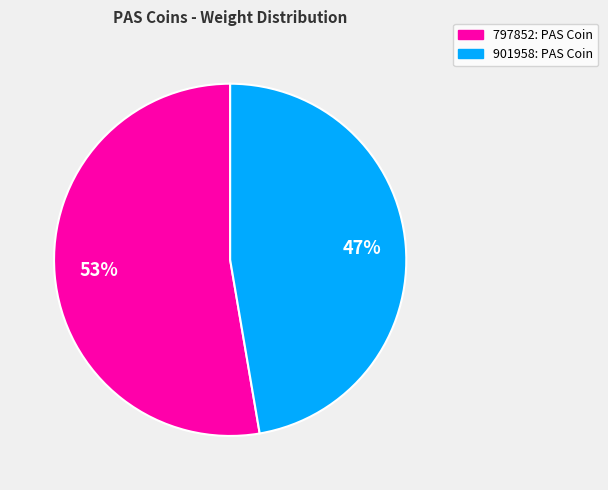

True or false: 797852: PAS Coin accounts for 53% of the total.

True